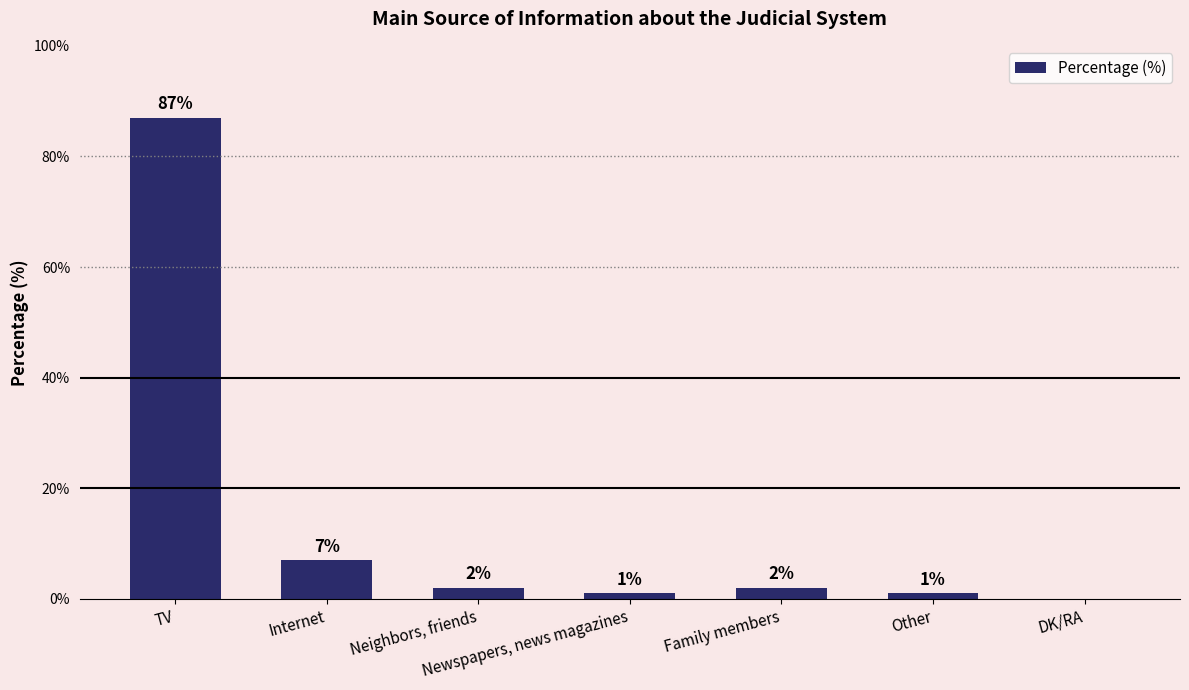

What is the average value?

14